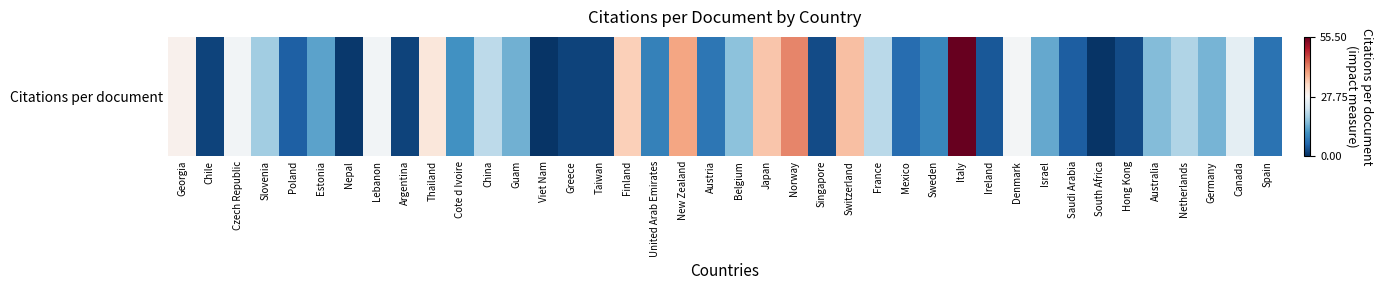

How many values exceed 14?

20